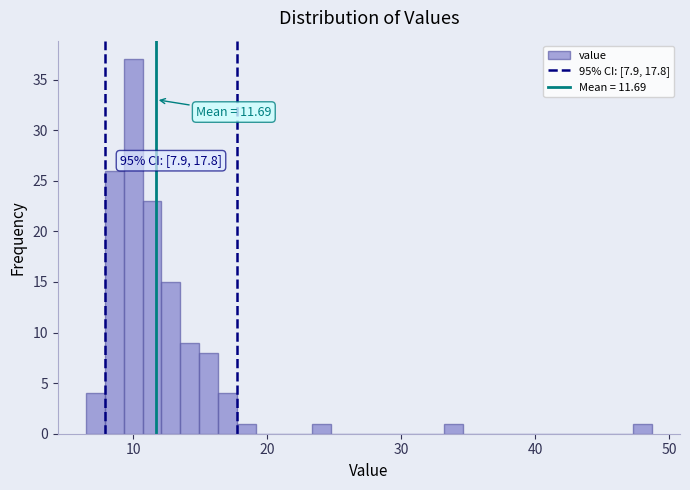

Around what value on the x-axis is the tallest bar? Give the approximate position of its centre, as read against the axis.

10